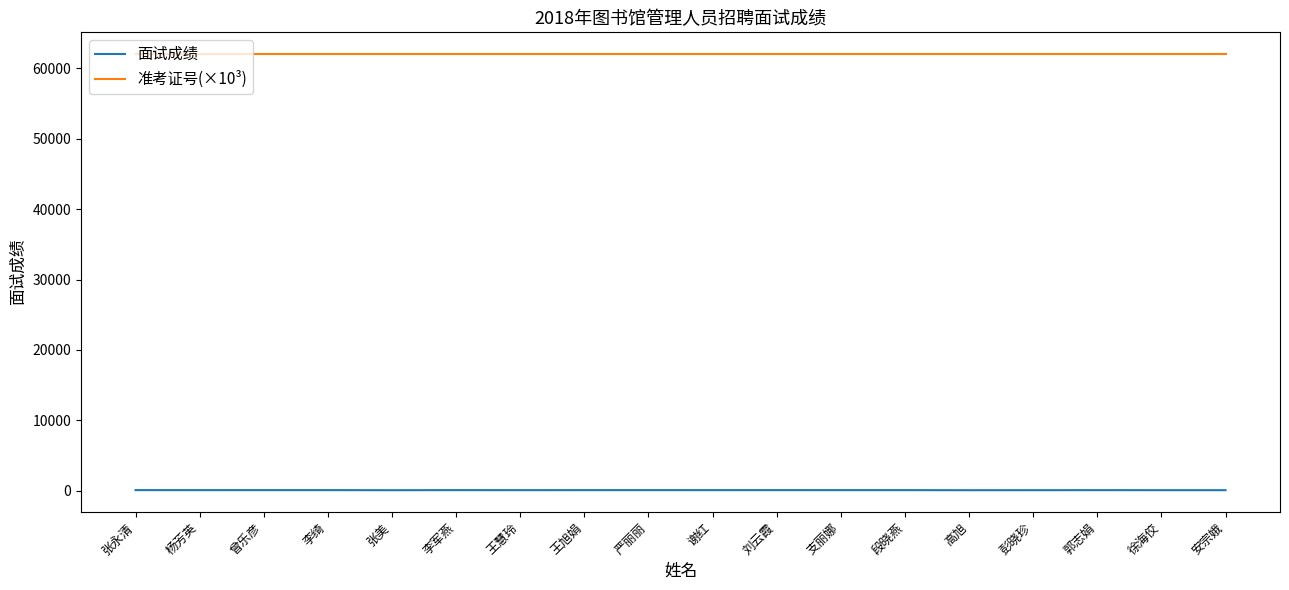

Which series has the largest range (max minus min)?

面试成绩